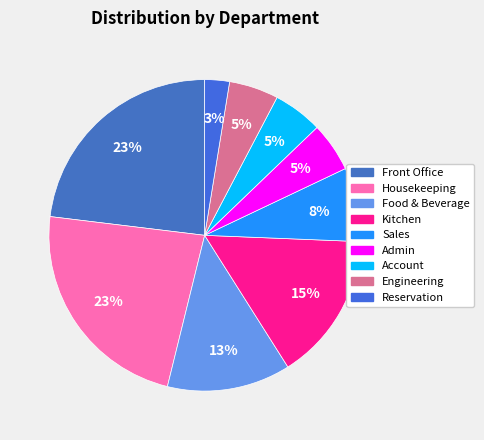

How much of the chart is everything except Account?

95.7%